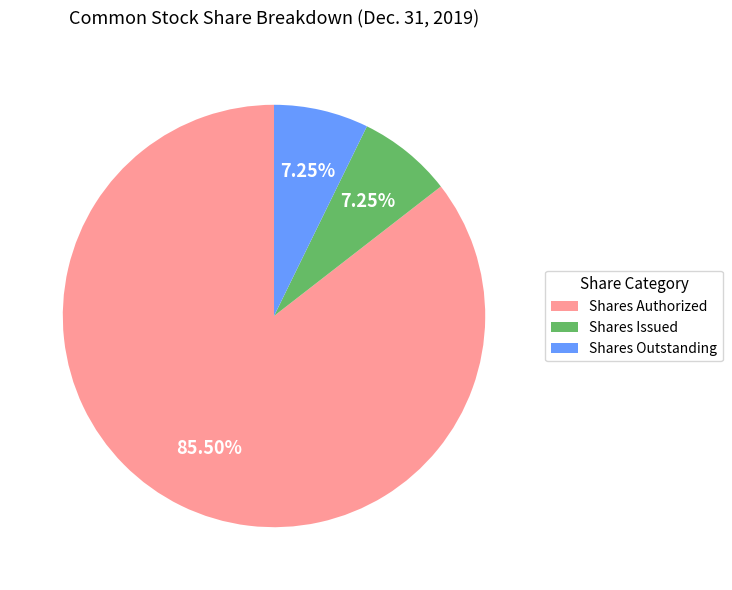

What is the largest slice in the pie chart?

Shares Authorized